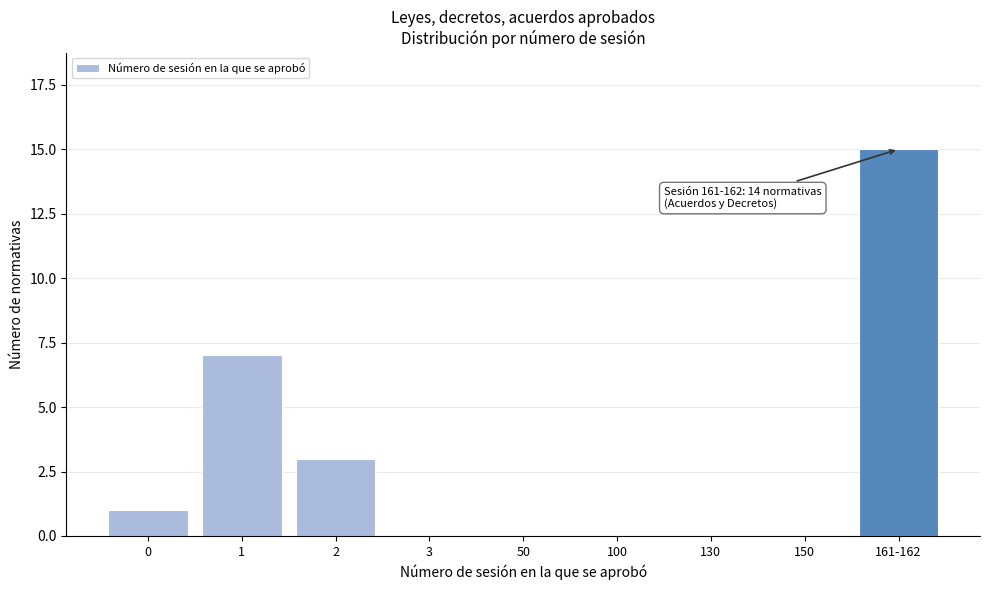

Reading left to right, transcribe all the data shown in this chart.

0=1	1=7	2=3	3=0	50=0	100=0	130=0	150=0	161-162=15